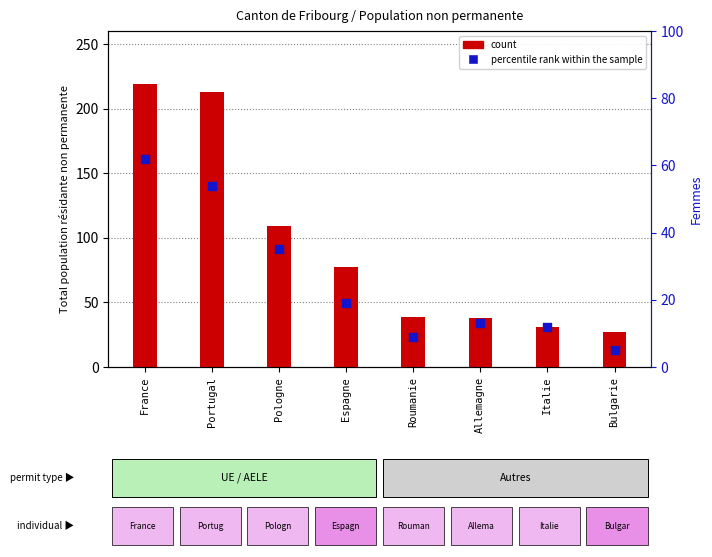

What are all the series names shown in the legend?

count, percentile rank within the sample